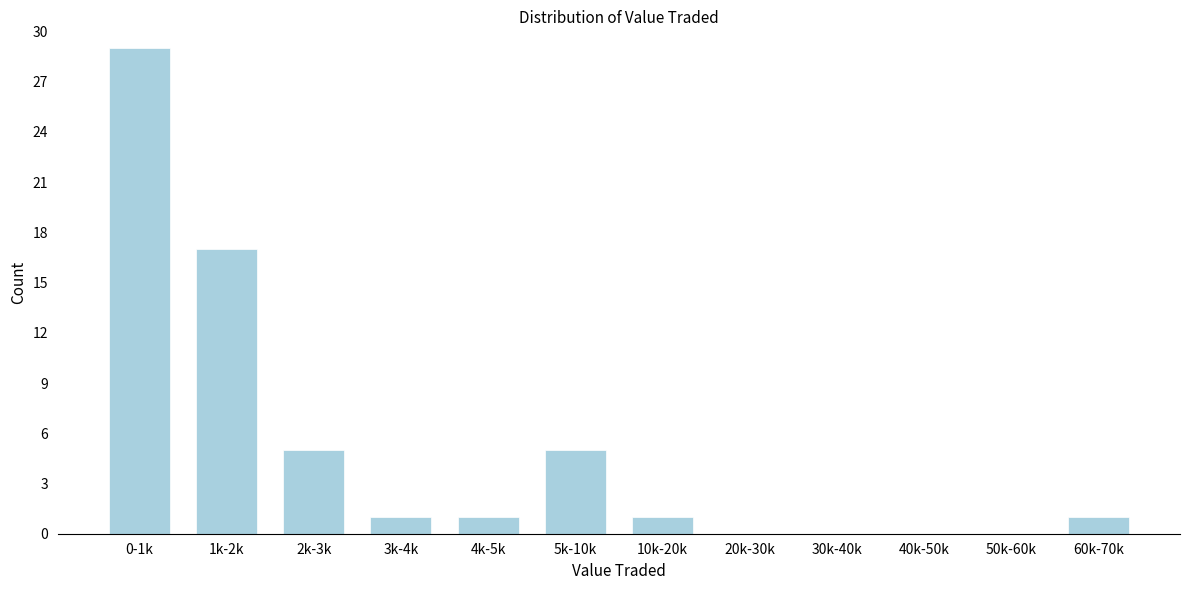

Reading left to right, transcribe all the data shown in this chart.

0-1k=29	1k-2k=17	2k-3k=5	3k-4k=1	4k-5k=1	5k-10k=5	10k-20k=1	20k-30k=0	30k-40k=0	40k-50k=0	50k-60k=0	60k-70k=1